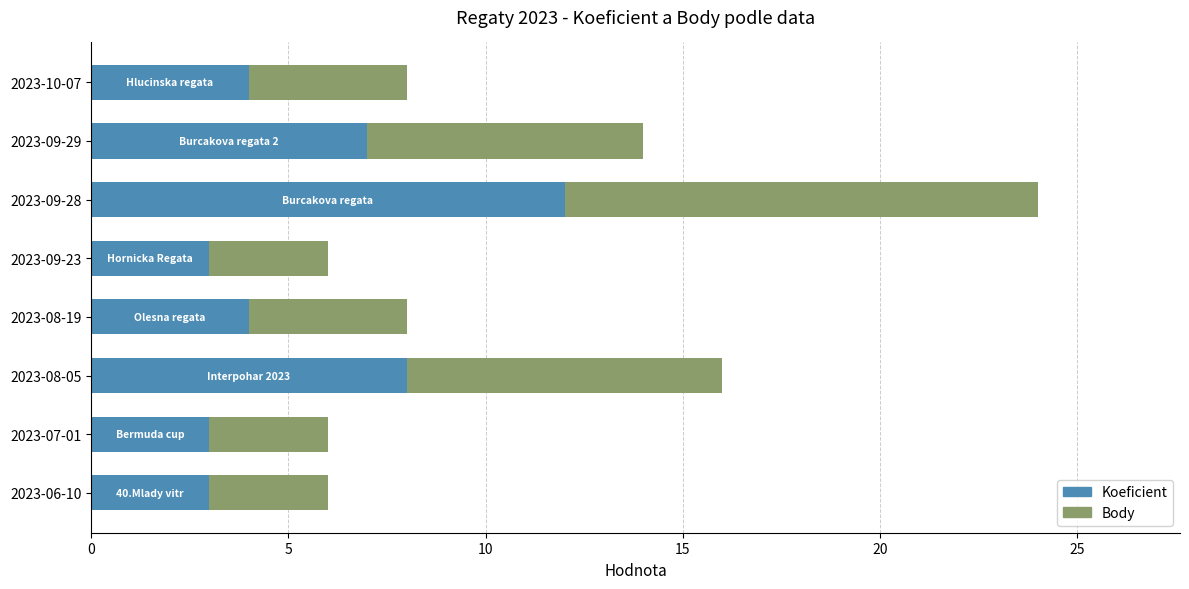

What is the sum of all Koeficient values?

44